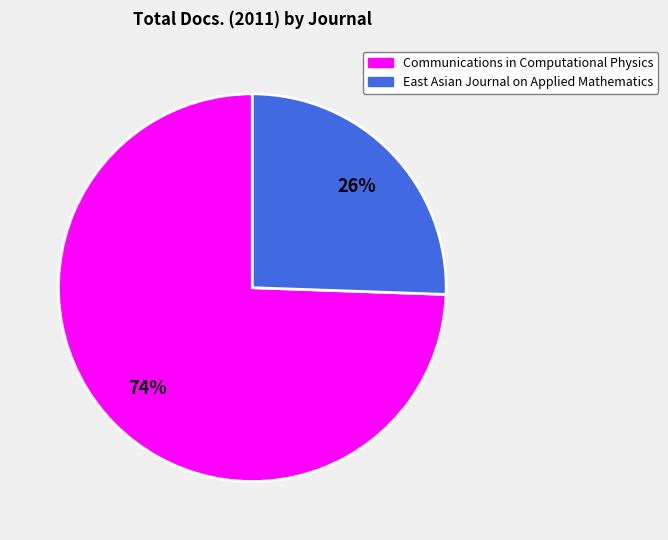

What is the largest slice in the pie chart?

Communications in Computational Physics